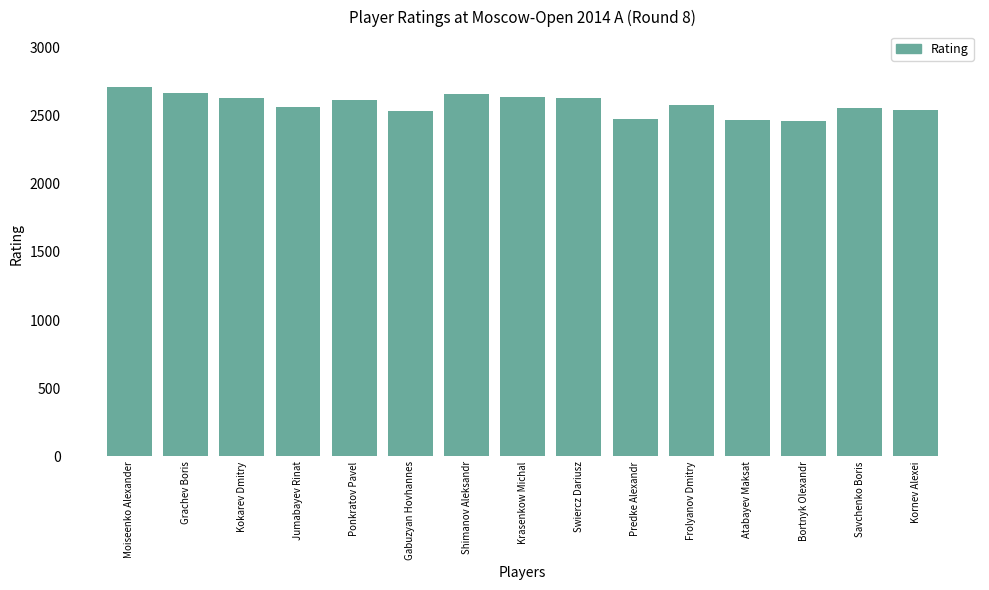

What position from the left is Atabayev Maksat?

12